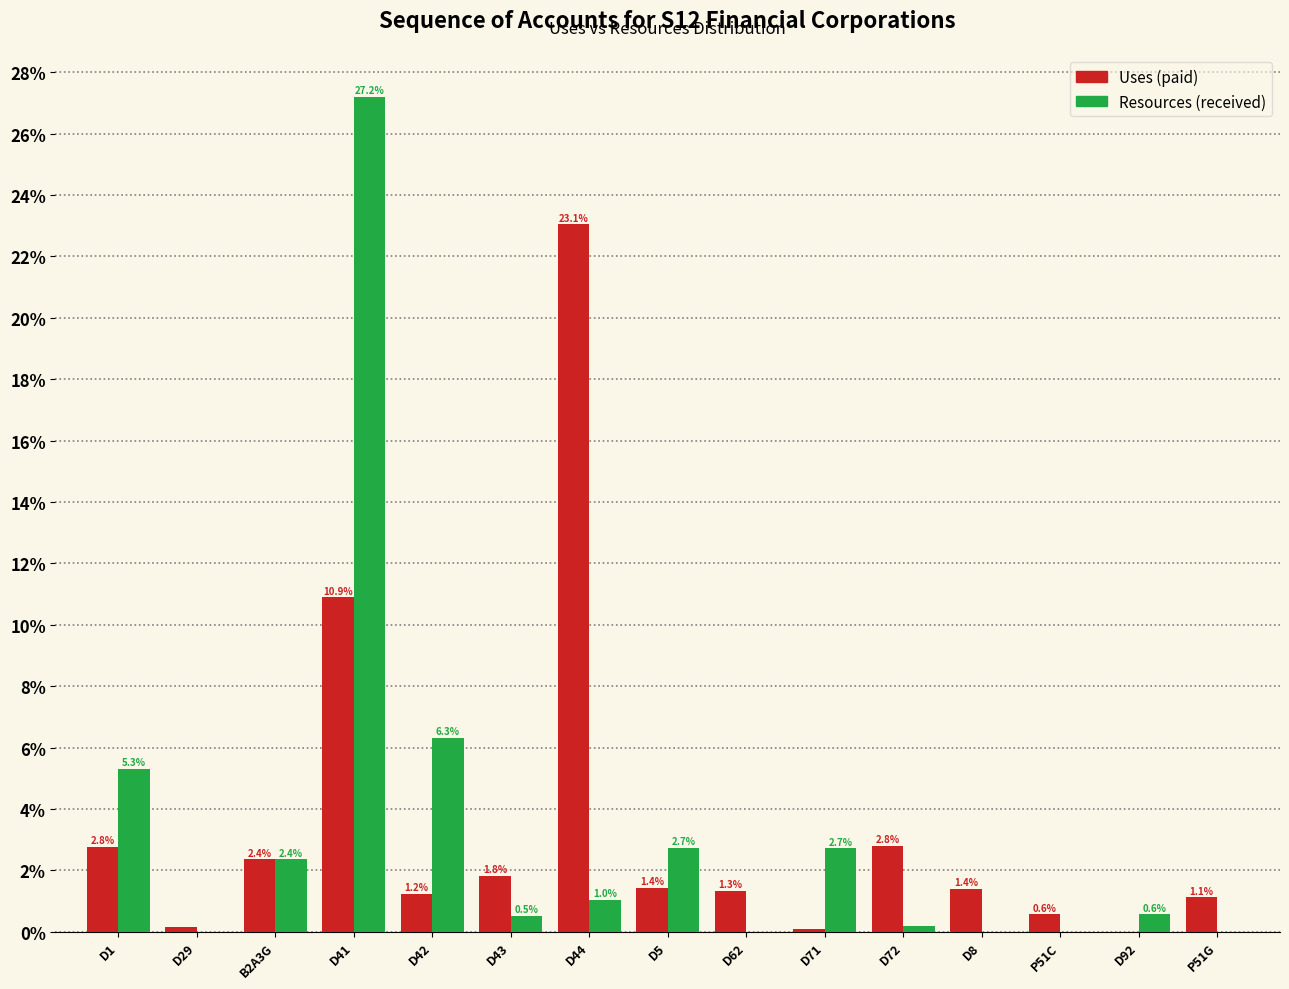

Read the Uses (paid) value at D41.

10.9